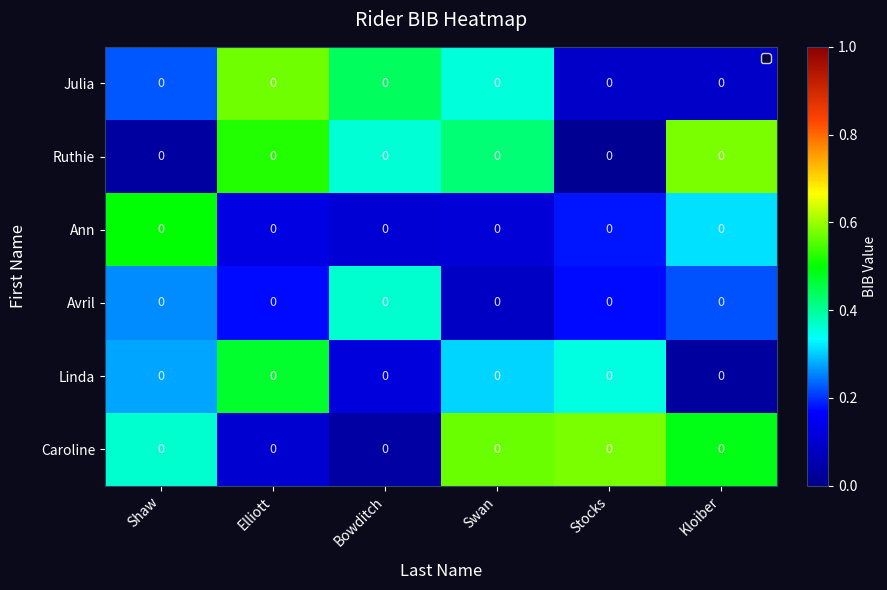

List the labels in order of Avril value, largest first.

Bowditch, Shaw, Kloiber, Stocks, Elliott, Swan